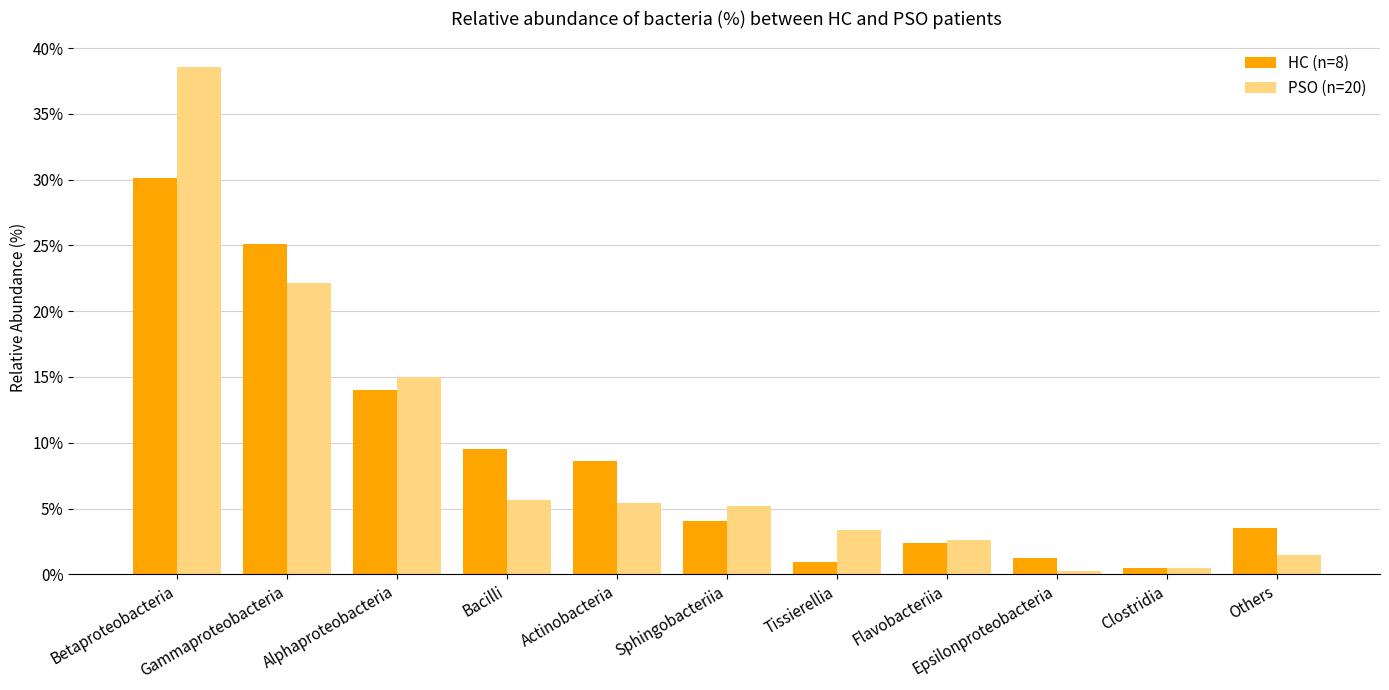

At which category is the sum across all series the highest?

Betaproteobacteria